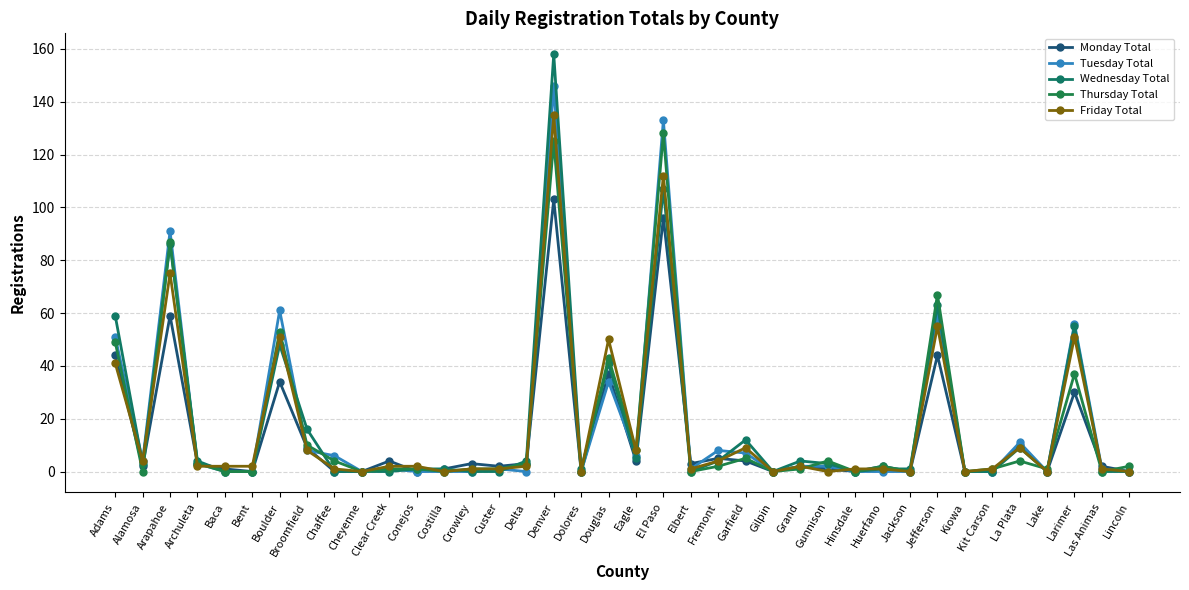

List the series in order of their peak value, highest first.

Wednesday Total, Tuesday Total, Friday Total, Thursday Total, Monday Total